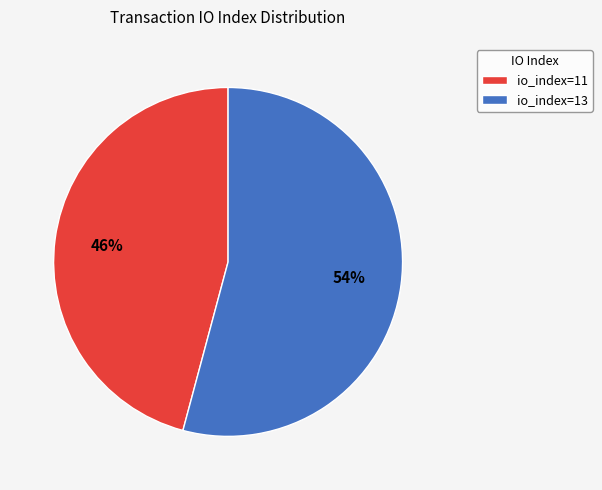

Which category has the biggest portion of the pie?

io_index=13